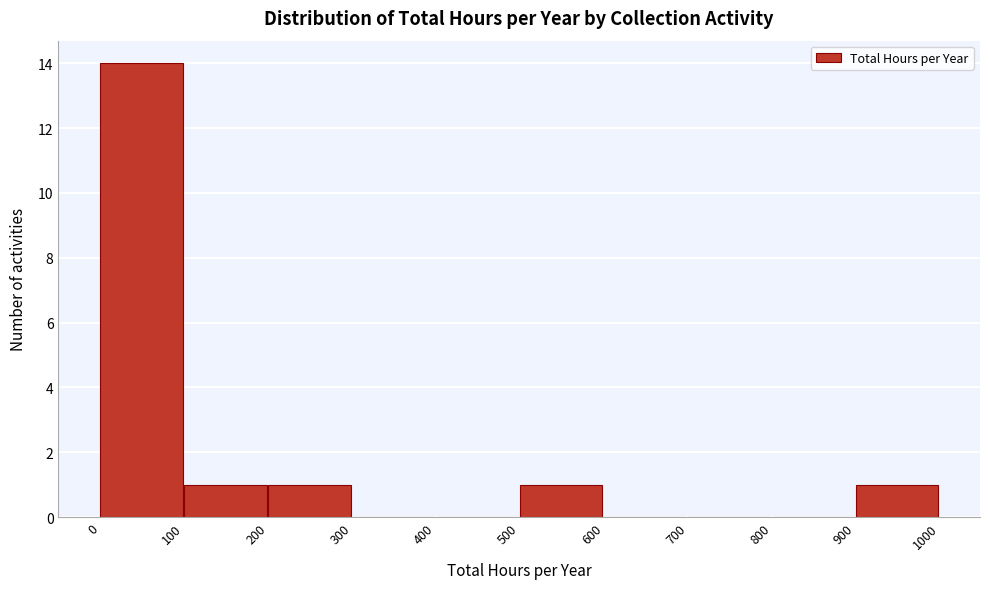

Reading left to right, list every bar in this chart as the range it spans on the x-axis followed by its height. The values are not printed on the chart, so give them approximately, as read against the axis.

0 to 100: 14
100 to 200: 1
200 to 300: 1
300 to 400: 0
400 to 500: 0
500 to 600: 1
600 to 700: 0
700 to 800: 0
800 to 900: 0
900 to 1000: 1